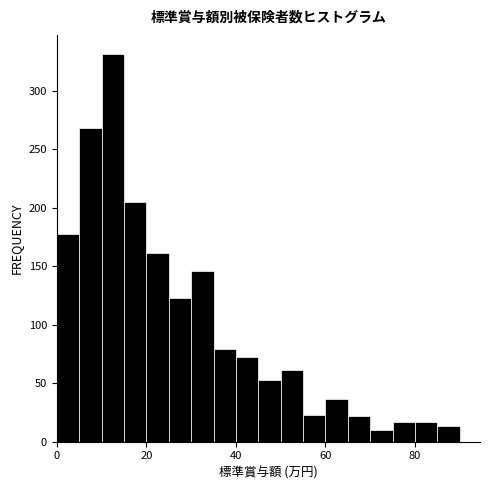

Around what value on the x-axis is the tallest bar? Give the approximate position of its centre, as read against the axis.

12